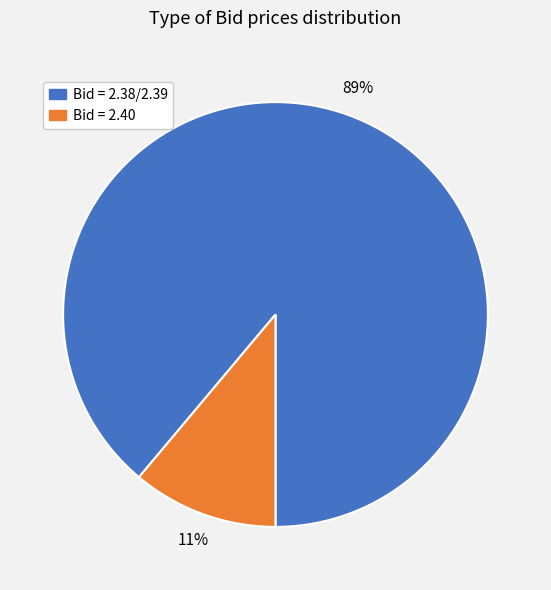

Is there any slice that represents more than half of the pie?

Yes